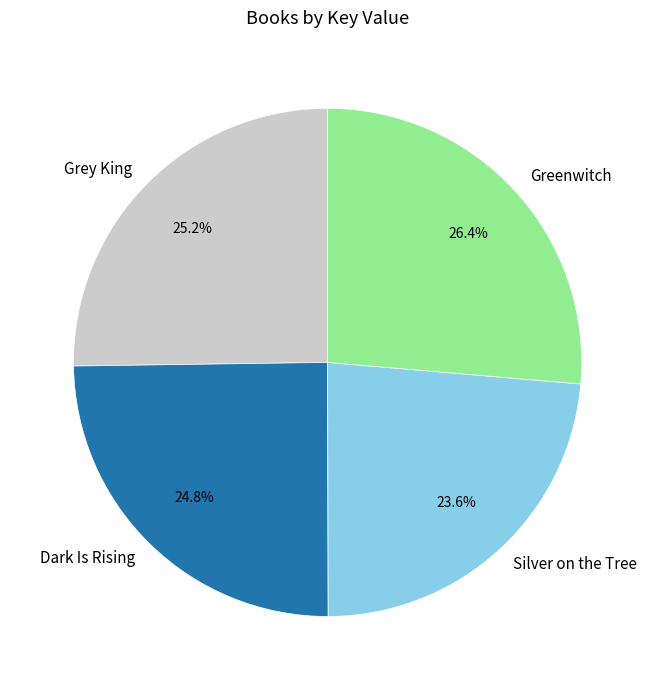

How many slices are in this pie chart?

4